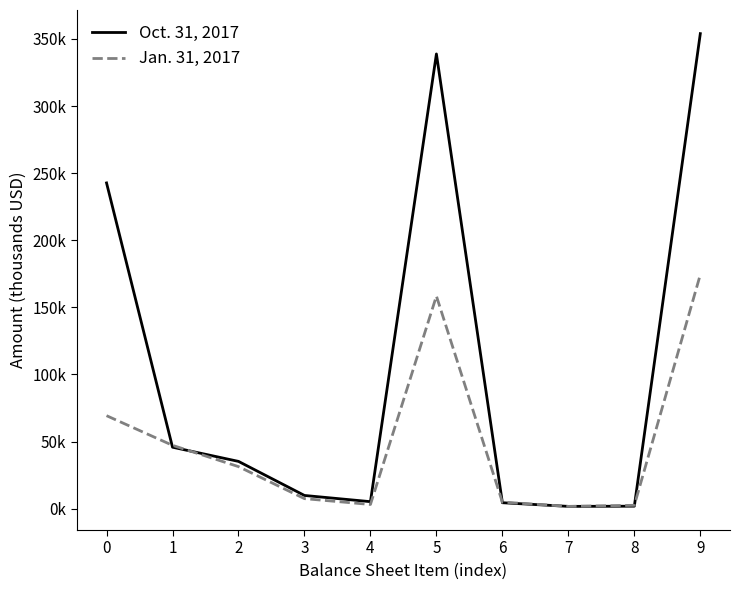

At 6, list the series in order from largest to smallest.

Jan. 31, 2017, Oct. 31, 2017